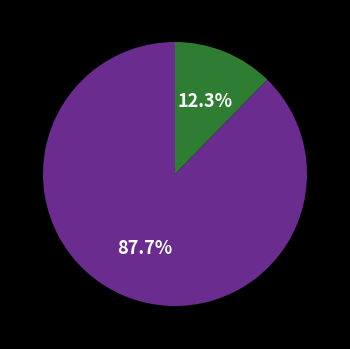

Does any single category account for the majority?

Yes